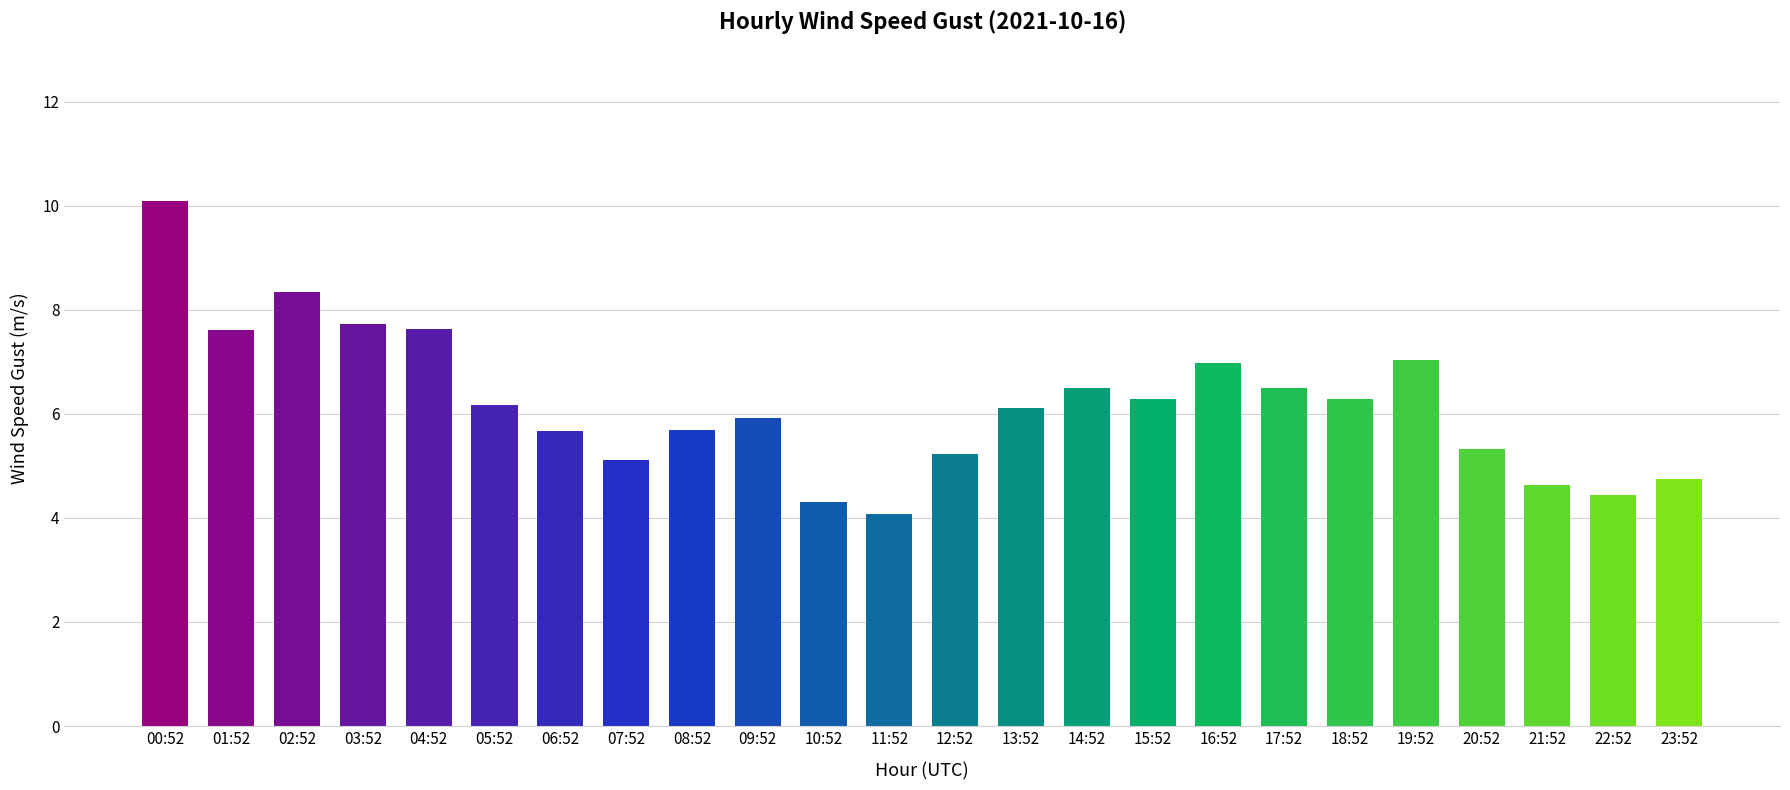

Between 18:52 and 20:52, which is larger?

18:52